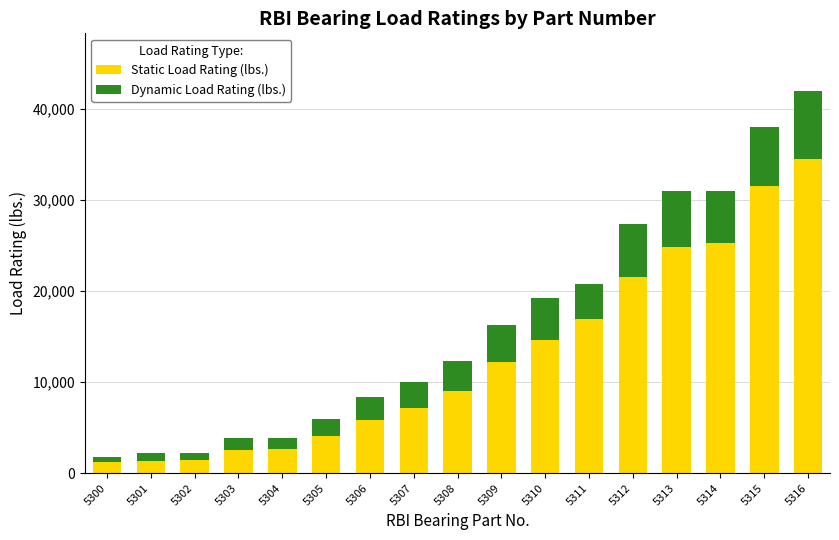

What is the highest value of the Static Load Rating (lbs.) series?

34500